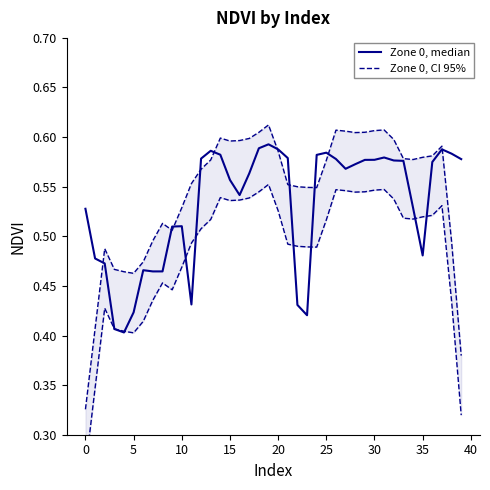

Rank the series by their average value, from highest to lowest.

Zone 0, CI 95%, Zone 0, median